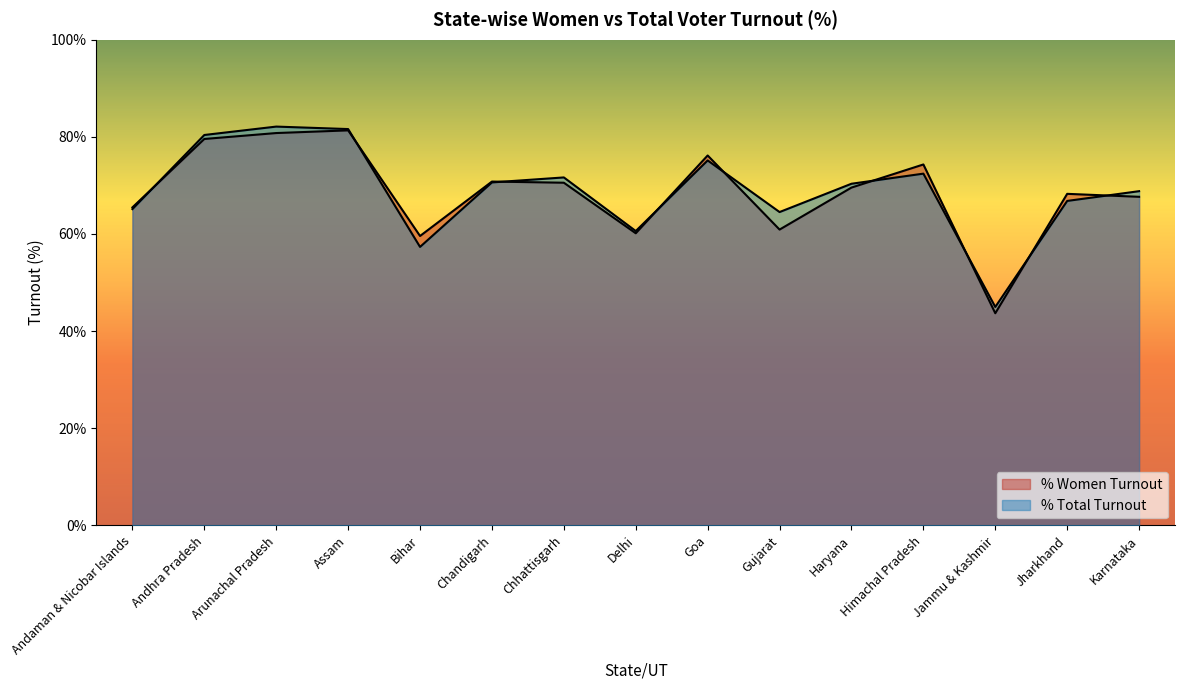

Is the value of % Women Turnout at Chhattisgarh greater than the value of % Total Turnout at Assam?

No